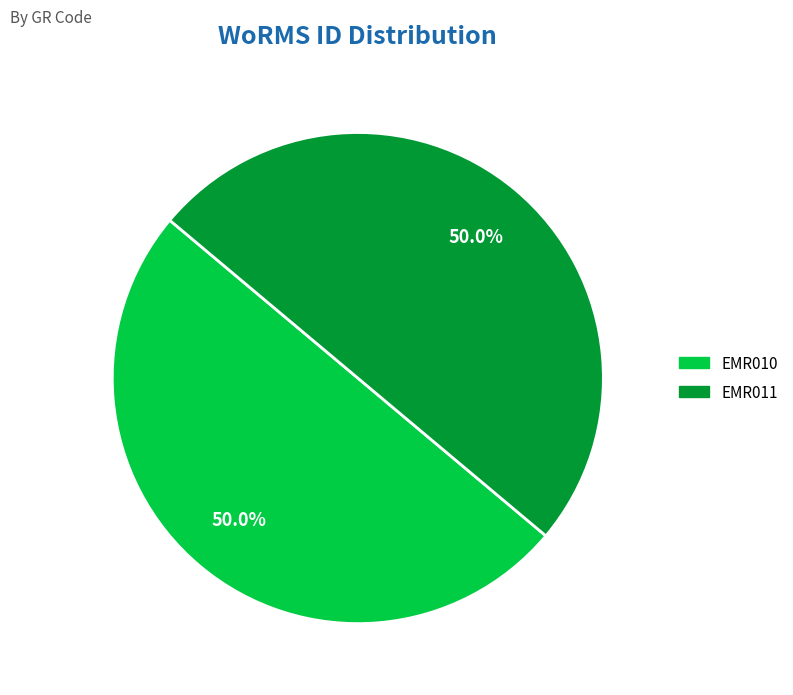

What is the ratio of the value at EMR010 to the value at EMR011?

1.0